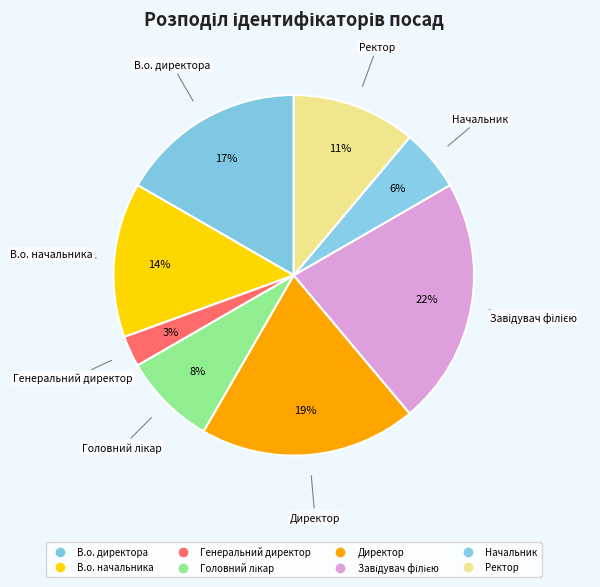

How many segments does this pie chart have?

8